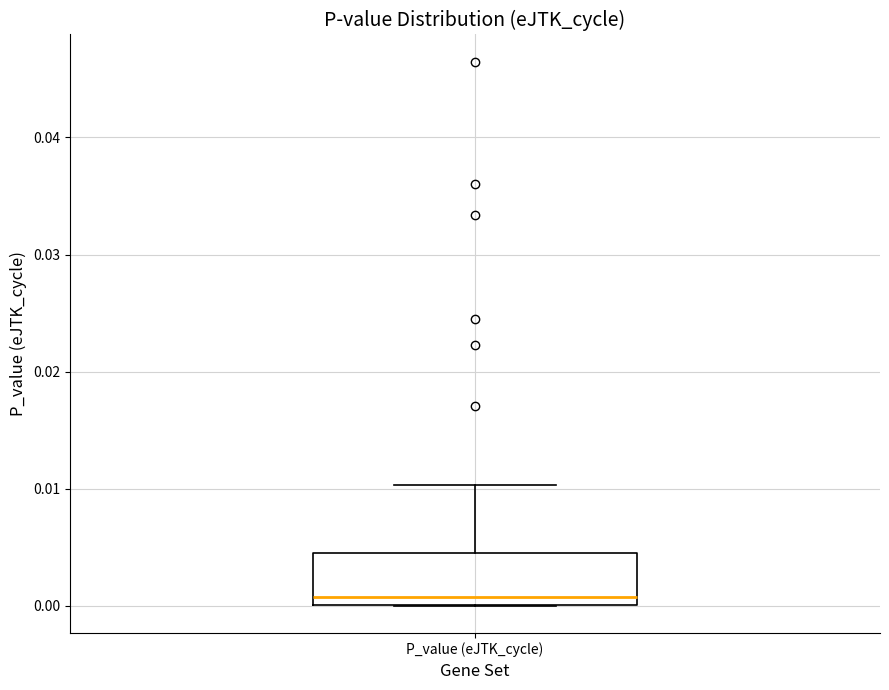

Read this box plot against the y-axis: the position of the median line, the range covered by the box, and the ends of both whiskers. The values are not printed on the chart, so give them approximately, as read against the axis.

median 0.001, box 0.000 to 0.004, whiskers 0.000 to 0.010